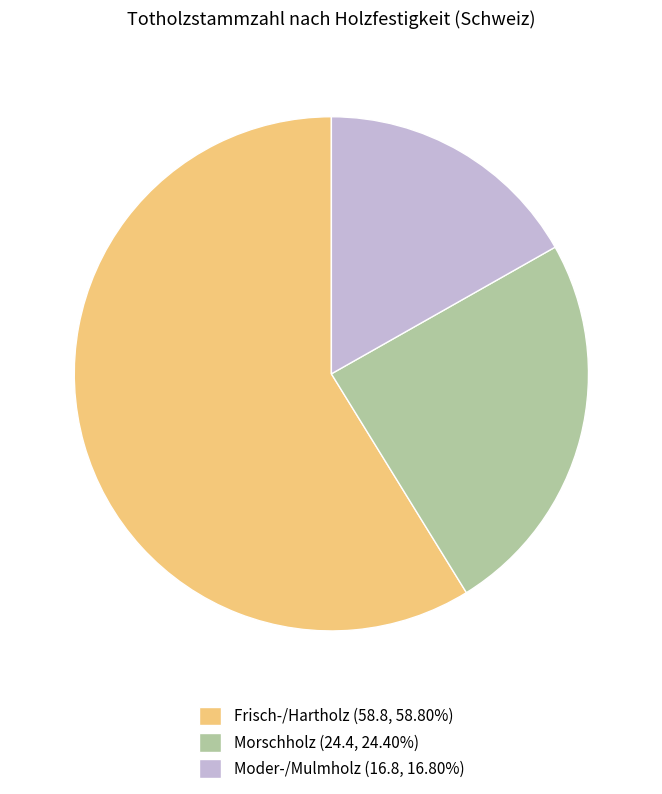

The Morschholz slice represents 30% of the pie. True or false?

False